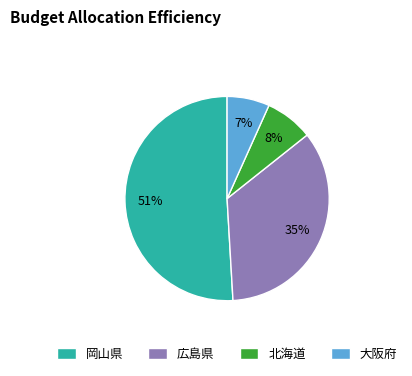

What percentage is the 北海道 slice, to the nearest percent?

8%